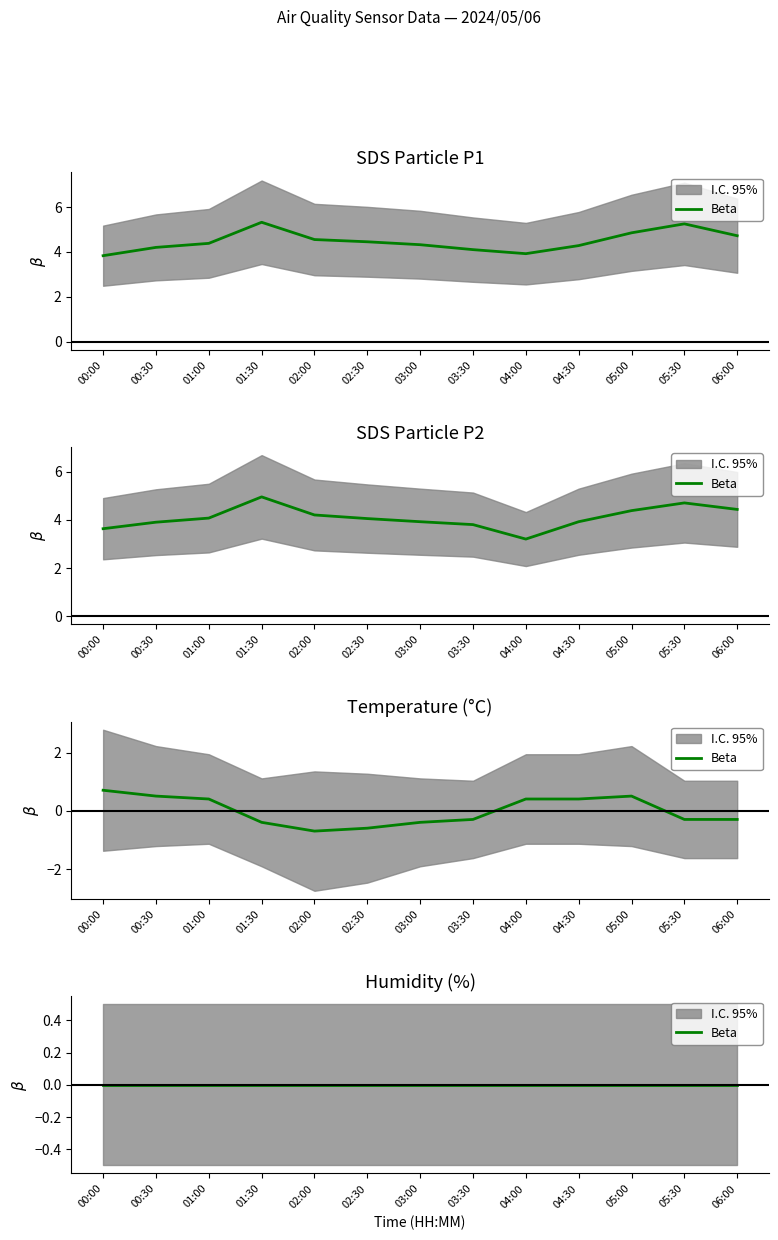

True or false: Temp and SDS_P1 cross at least once.

False